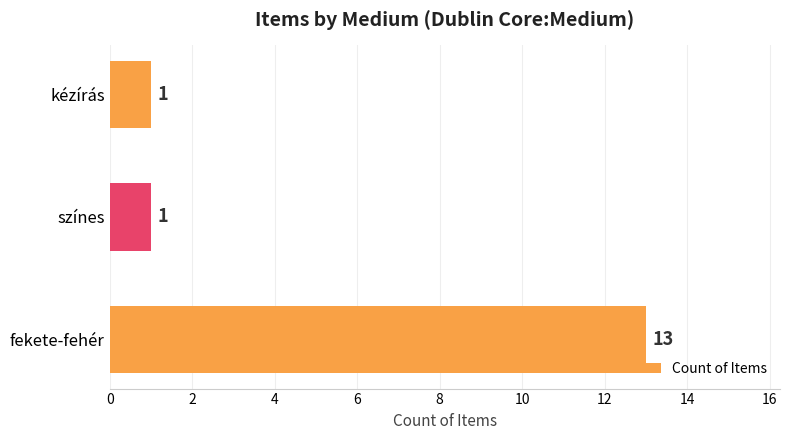

At which category does the chart reach its peak across all series?

fekete-fehér